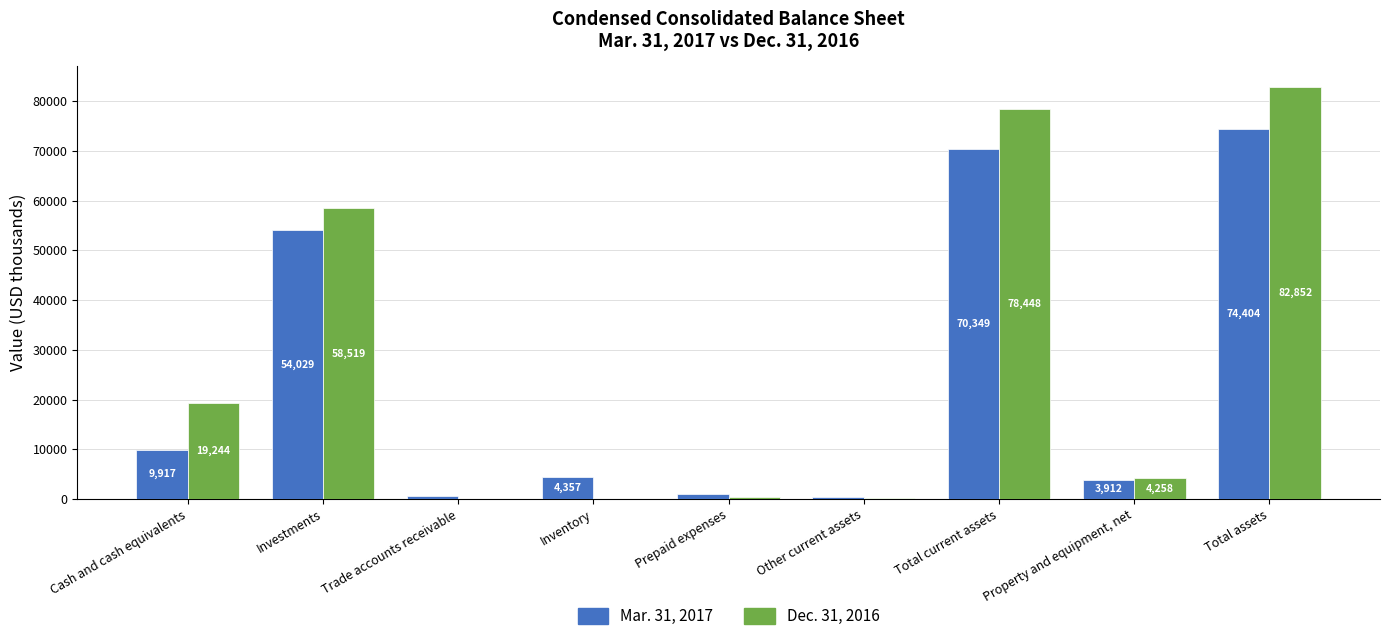

What are all the series names shown in the legend?

Mar. 31, 2017, Dec. 31, 2016